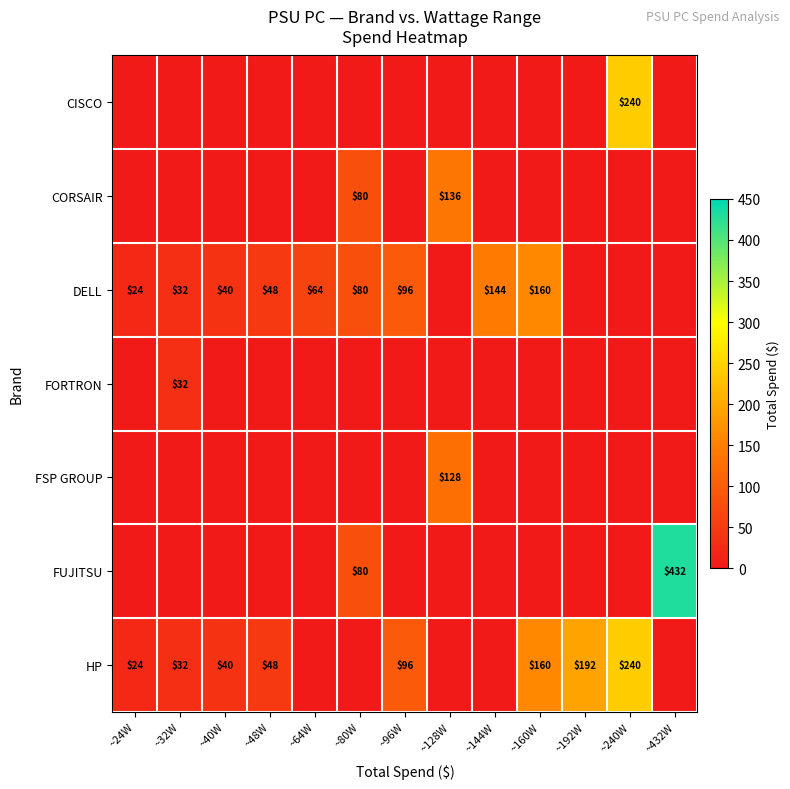

How many series are shown in this chart?

7